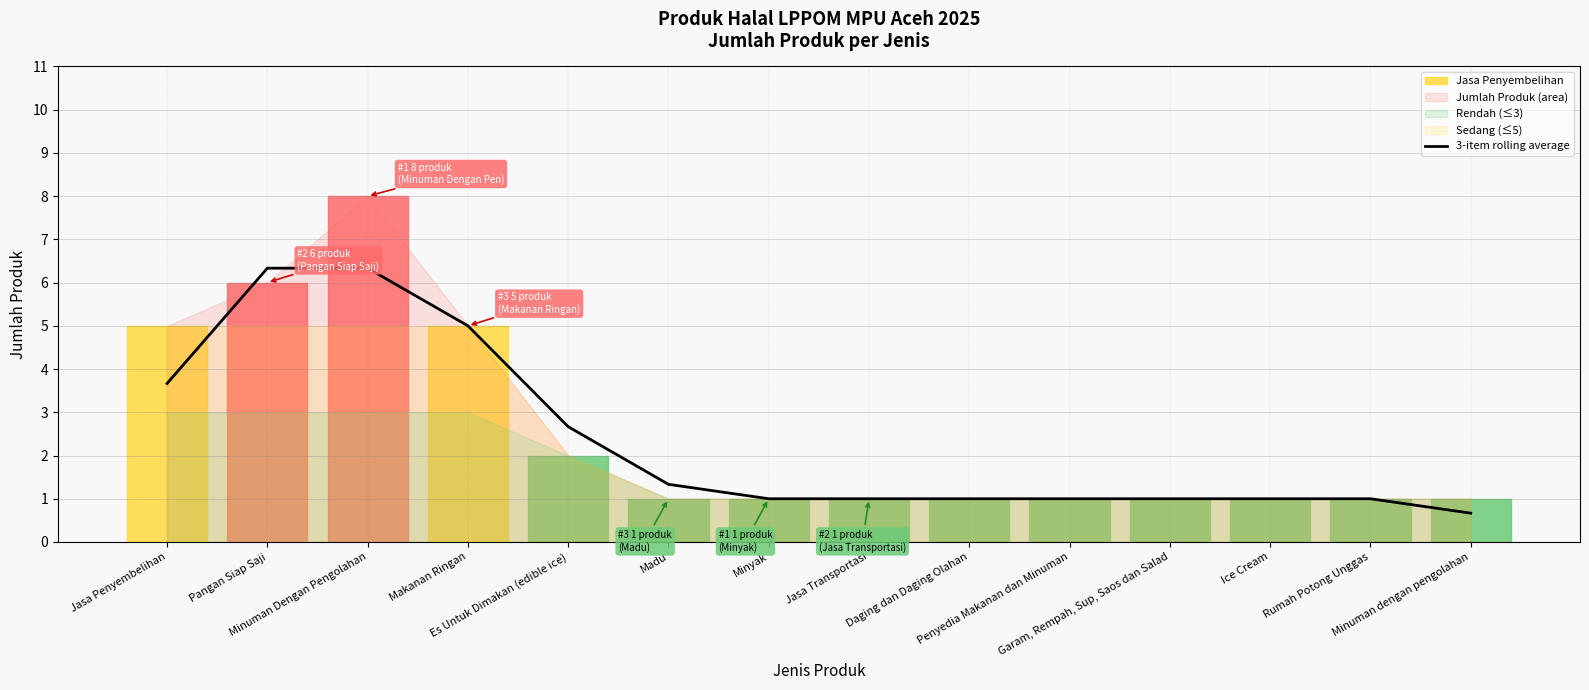

What is the label of the 6th point from the left?

Madu